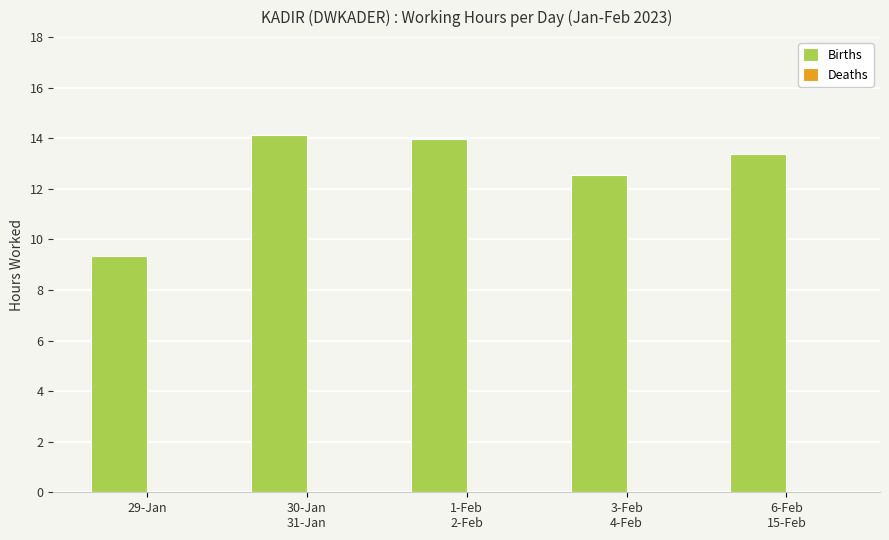

What is the minimum value shown in the chart?

9.4